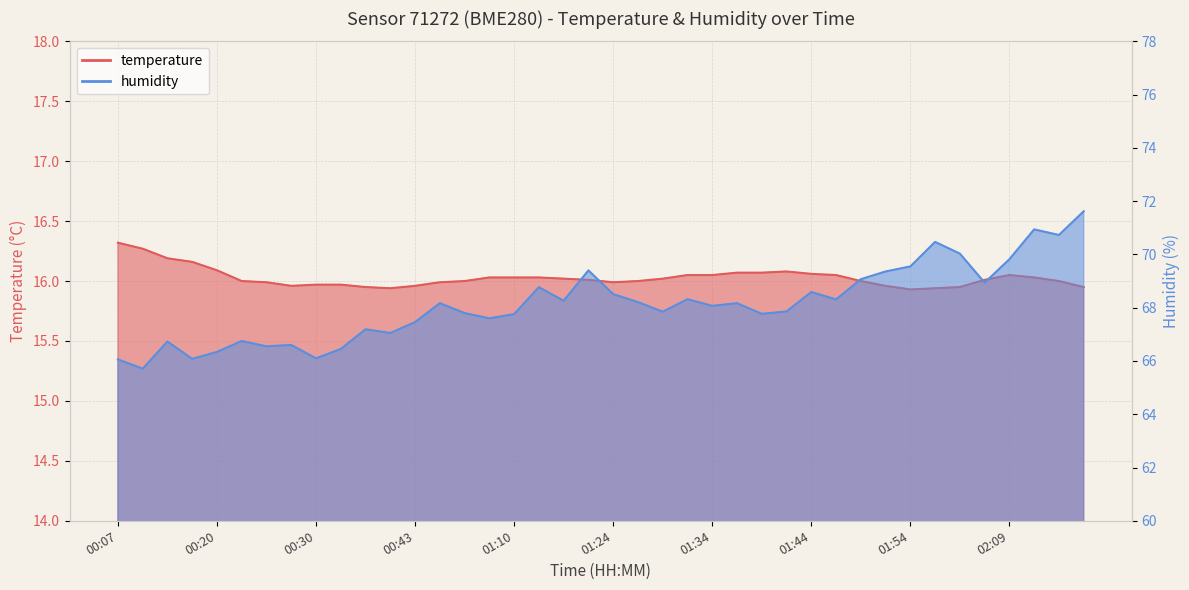

What is the value of the humidity point at the 28th from the left?

67.9